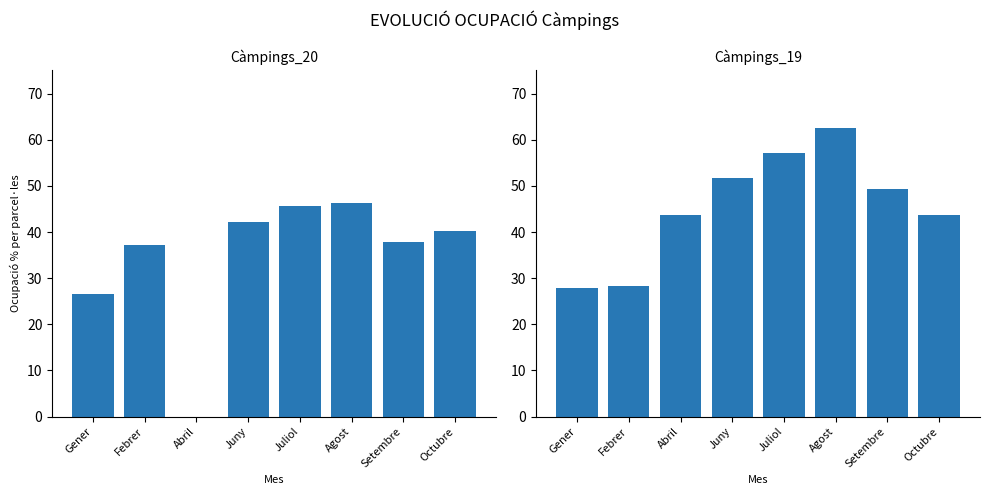

What is the maximum value for Càmpings_19?

62.5